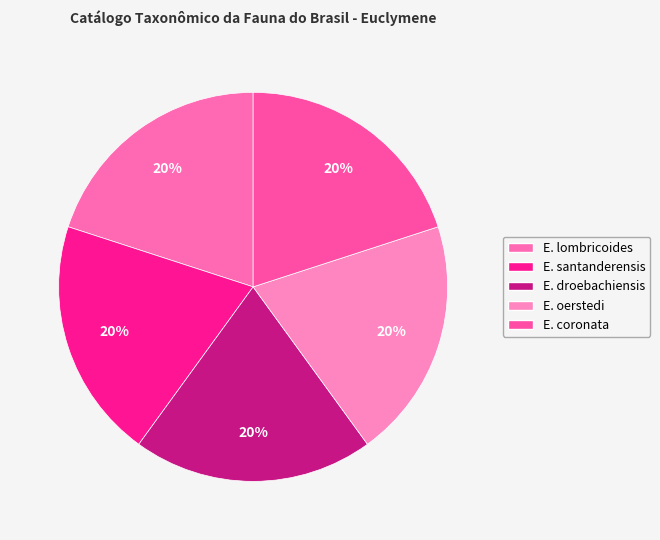

How many segments does this pie chart have?

5